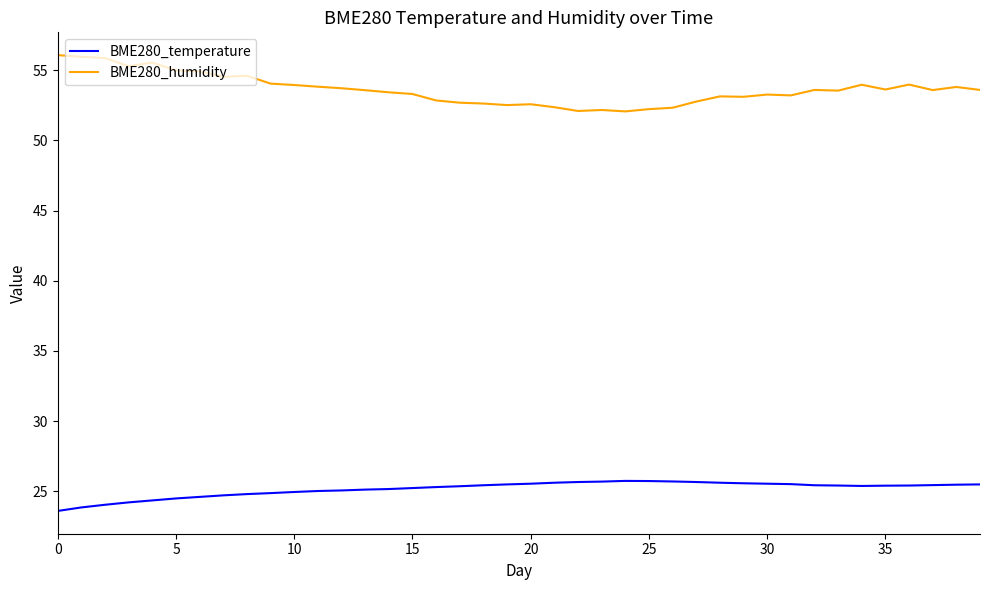

True or false: BME280_humidity and BME280_temperature cross at least once.

False